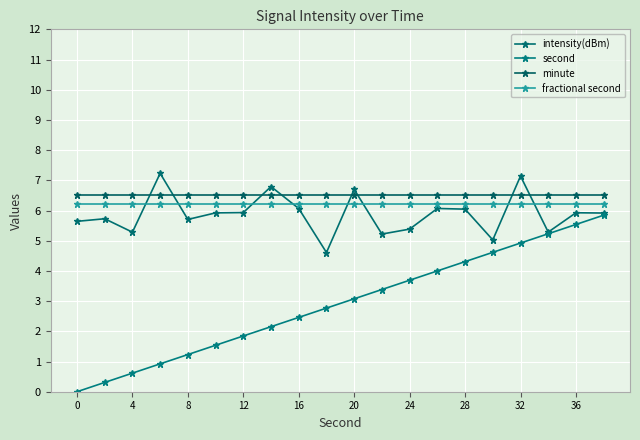

How many values in the second series exceed 3?

10